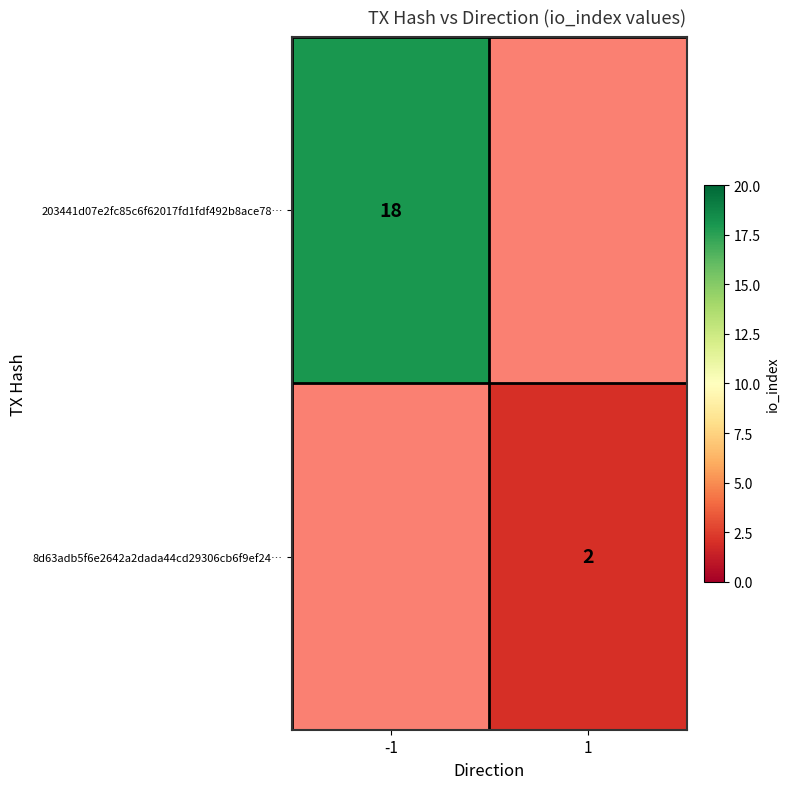

Count the number of data series in this chart.

2